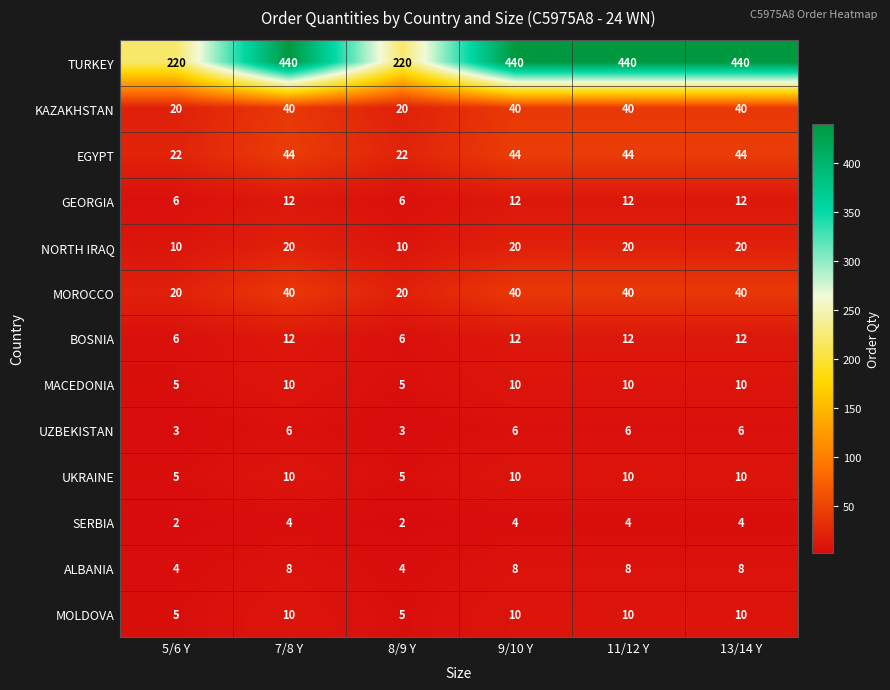

True or false: GEORGIA has a value of 12 at 7/8 Y.

True